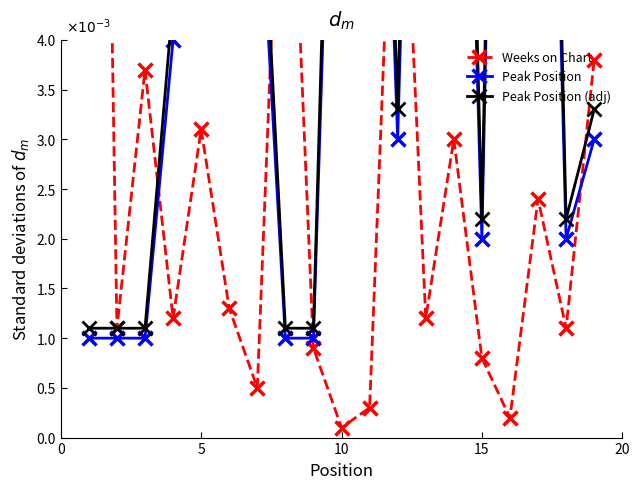

How many data points does each series have?

19